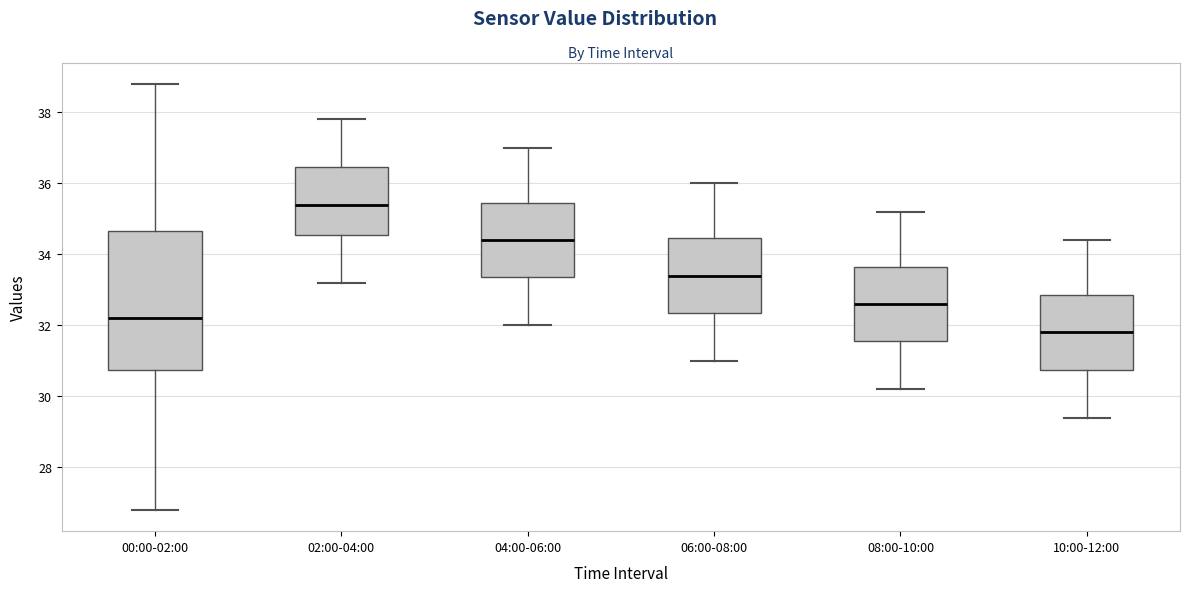

Which box's median line is the lowest?

10:00-12:00